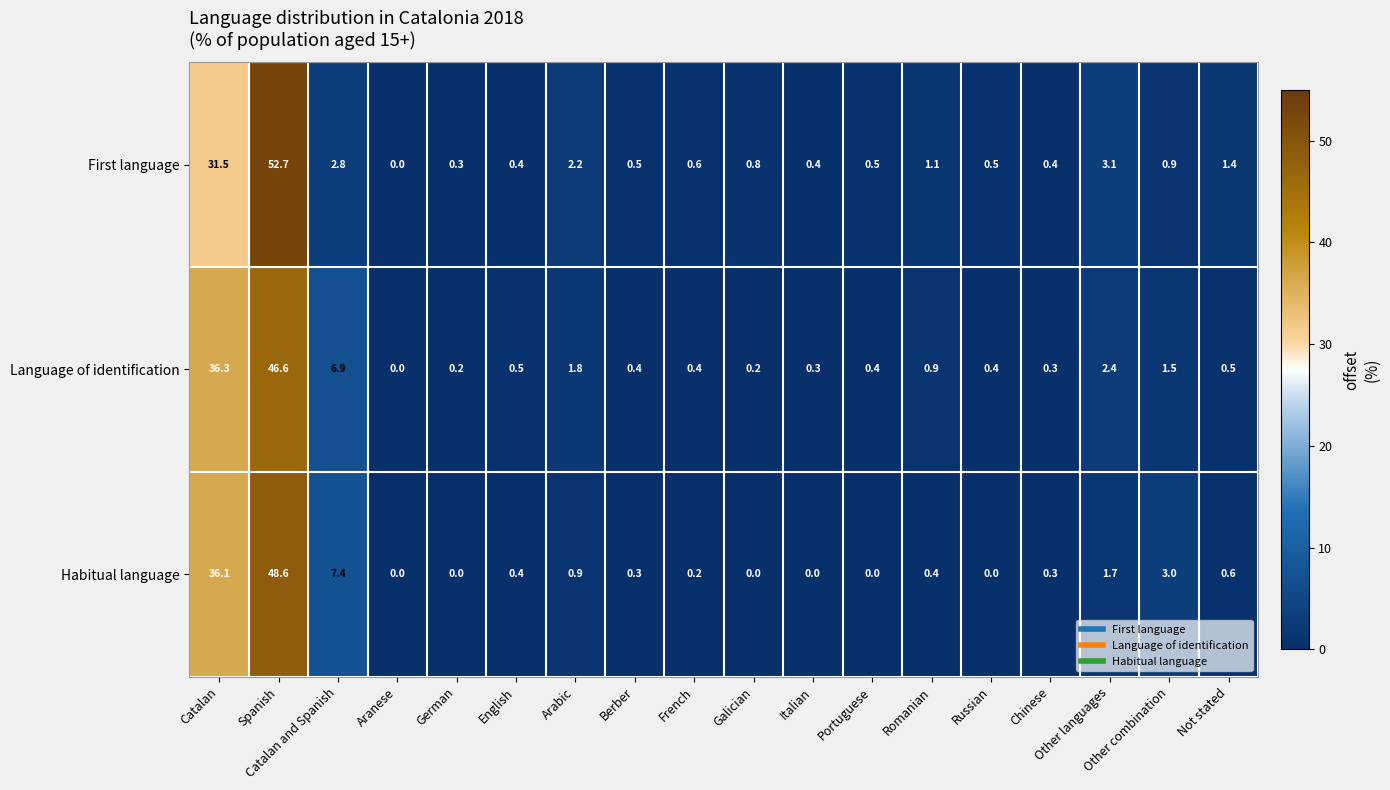

At how many categories does at least one series exceed 18?

2